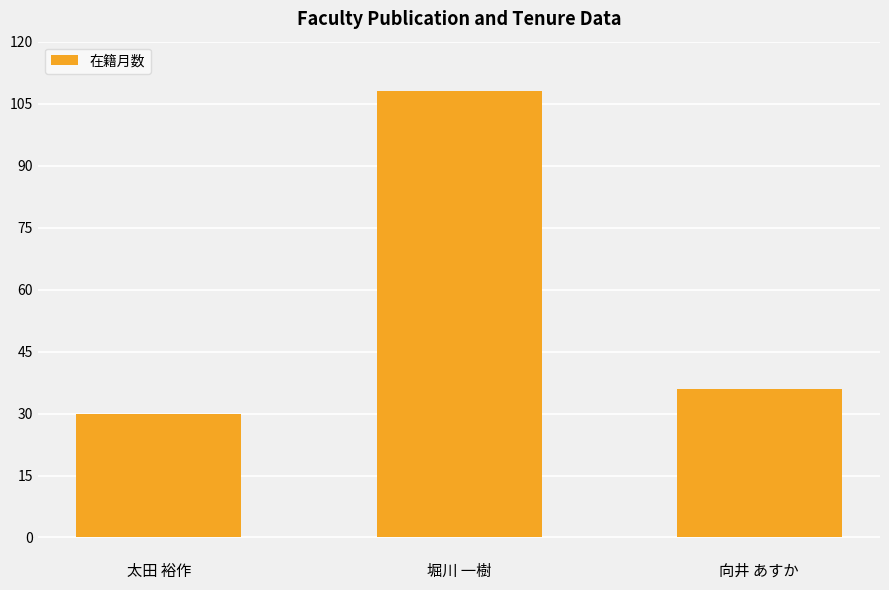

Rank the categories by value from lowest to highest.

太田 裕作, 向井 あすか, 堀川 一樹